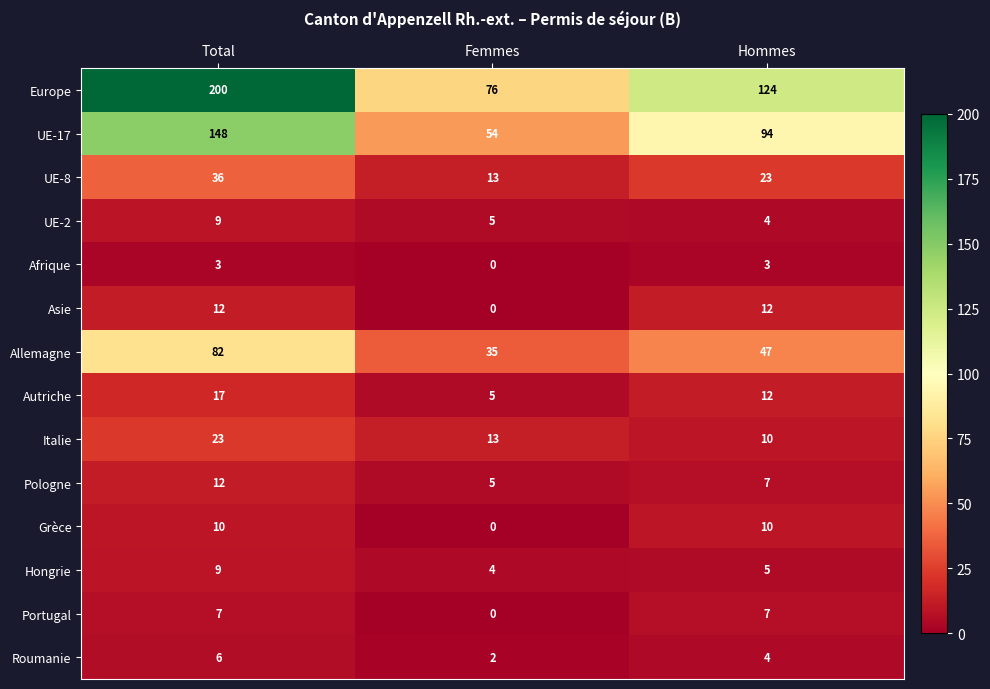

How many positive values does the Portugal series have?

2